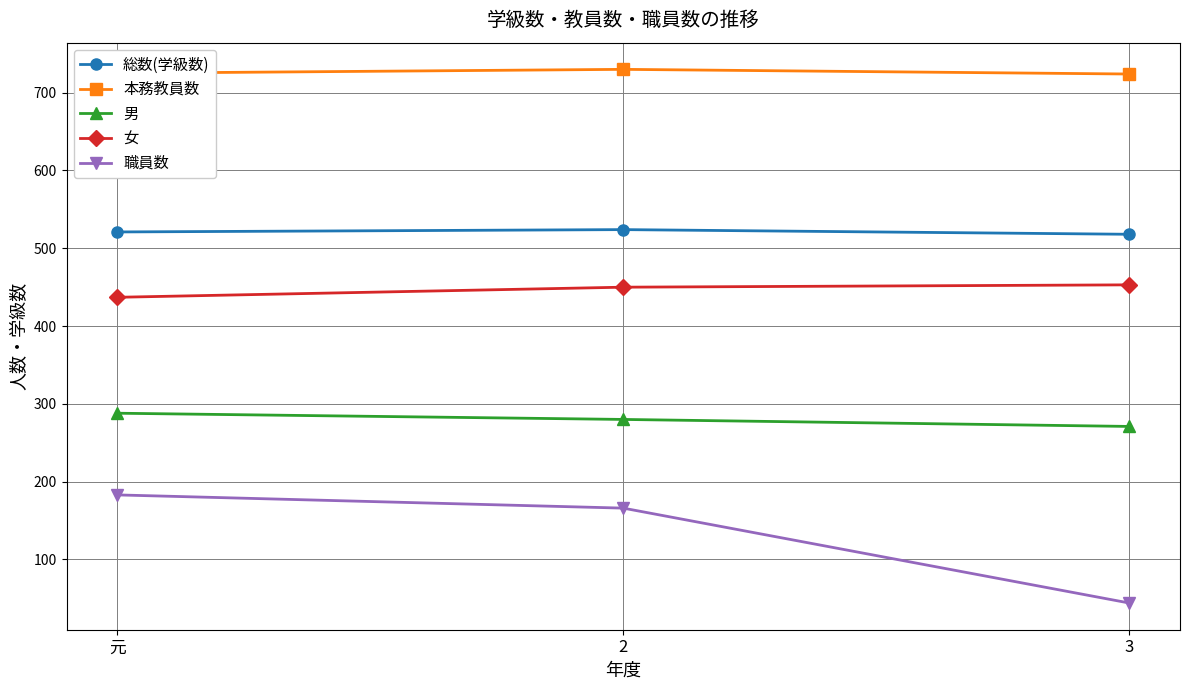

How many 総数(学級数) values are between 518 and 524?

3